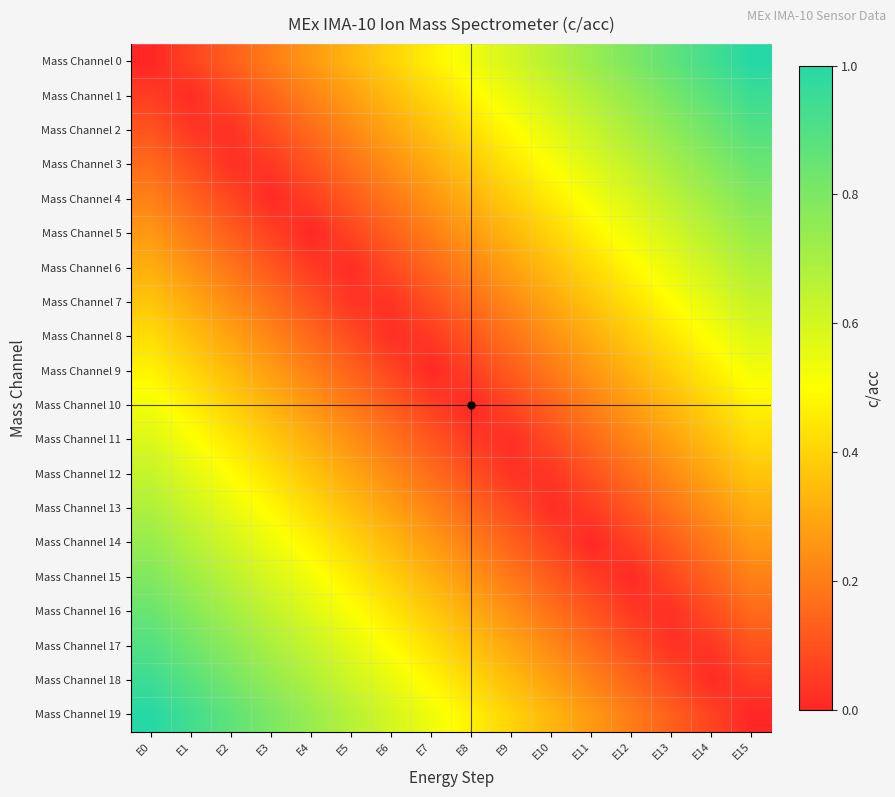

What is the difference between the highest and lowest values at E13?

0.8